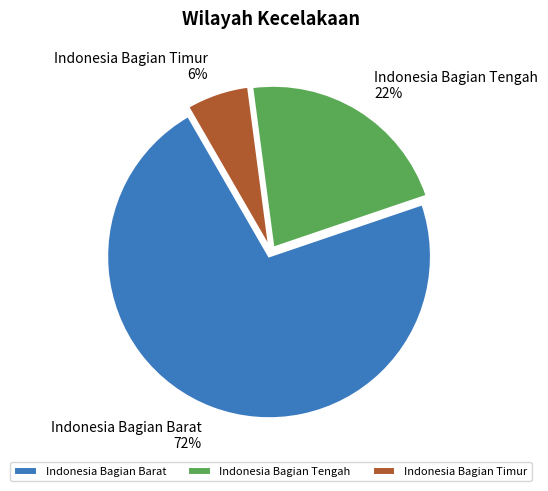

To the nearest percent, what percentage of the pie is Indonesia Bagian Tengah?

22%